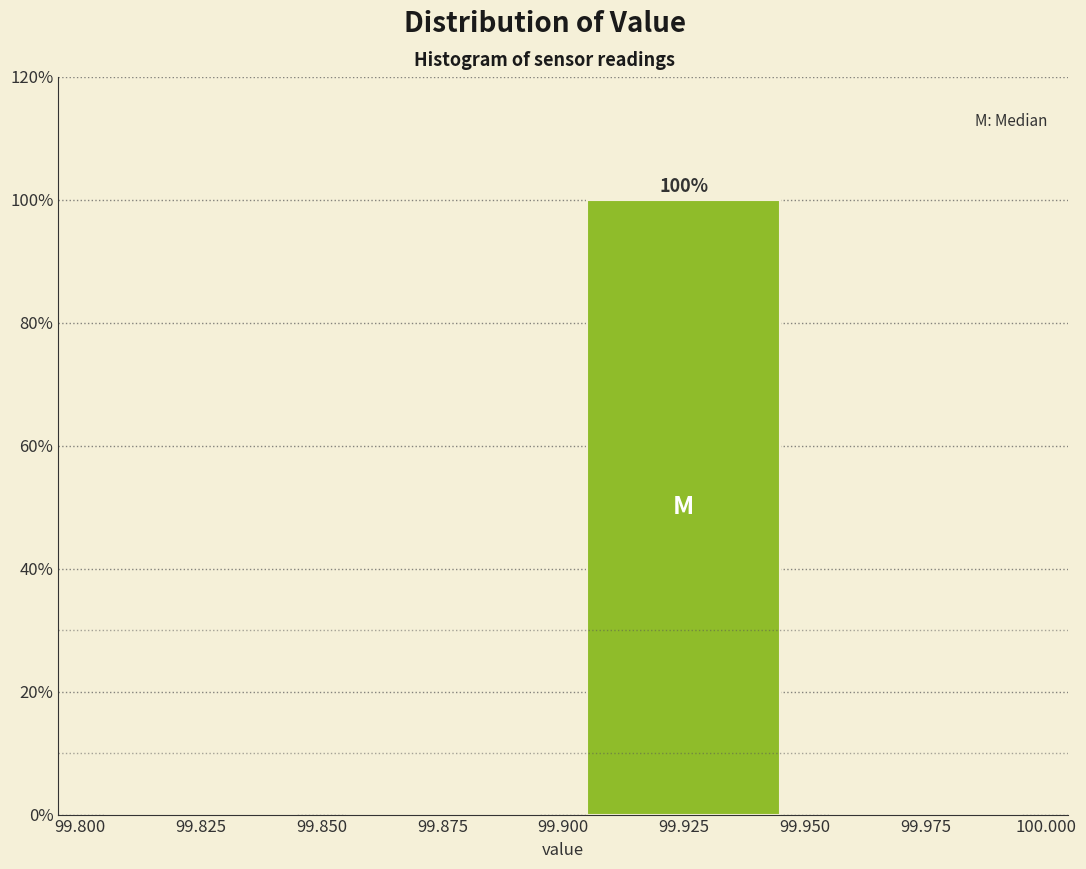

Which range on the x-axis has the tallest bar?

99.900 to 99.950